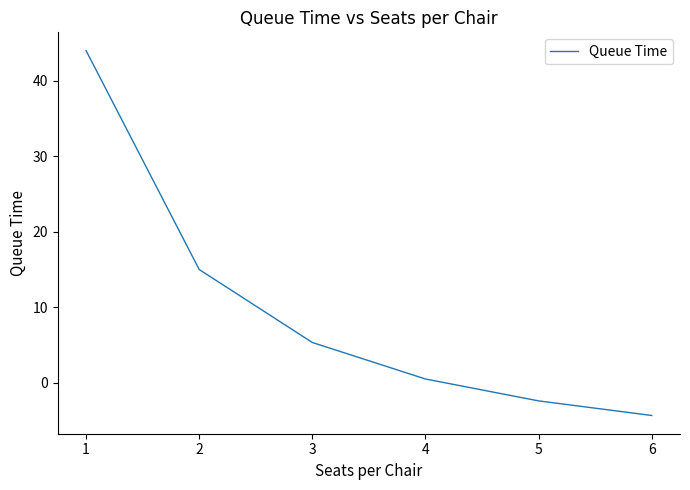

What is the smallest value displayed?

-4.3